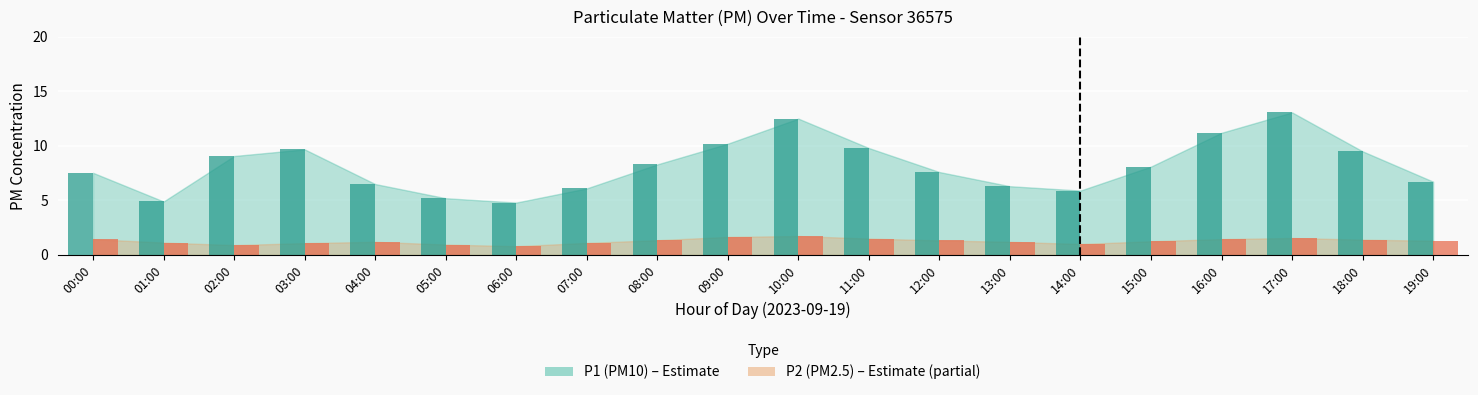

True or false: P2 has a value of 0.9 at 02:00.

True